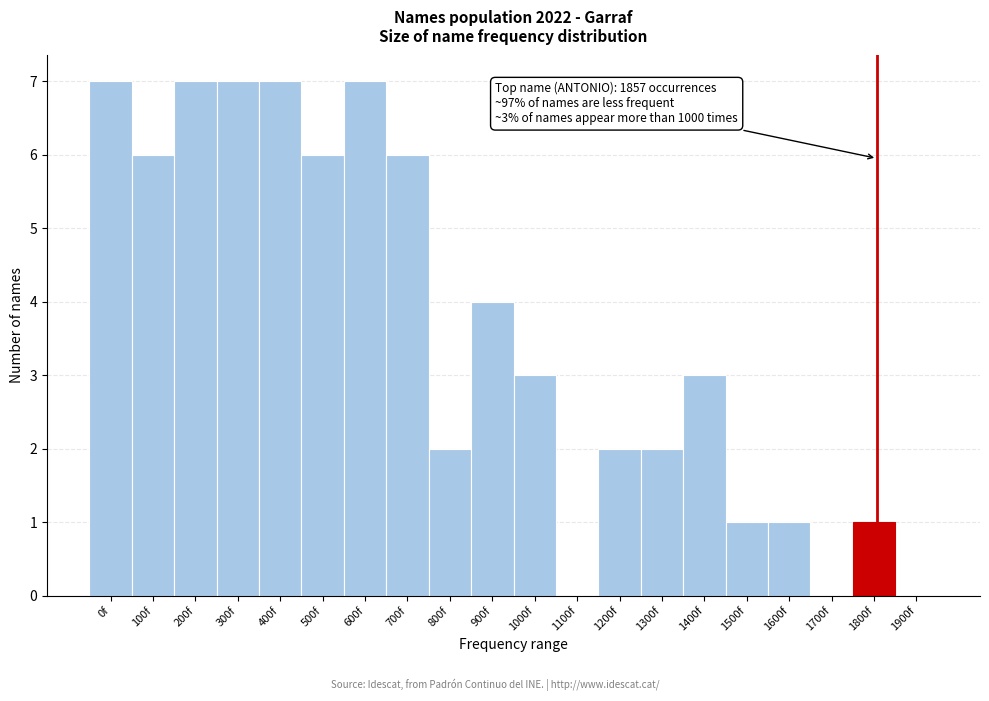

Reading right to left, list all the values displayed in this chart.

1900f=0	1800f=1	1700f=0	1600f=1	1500f=1	1400f=3	1300f=2	1200f=2	1100f=0	1000f=3	900f=4	800f=2	700f=6	600f=7	500f=6	400f=7	300f=7	200f=7	100f=6	0f=7